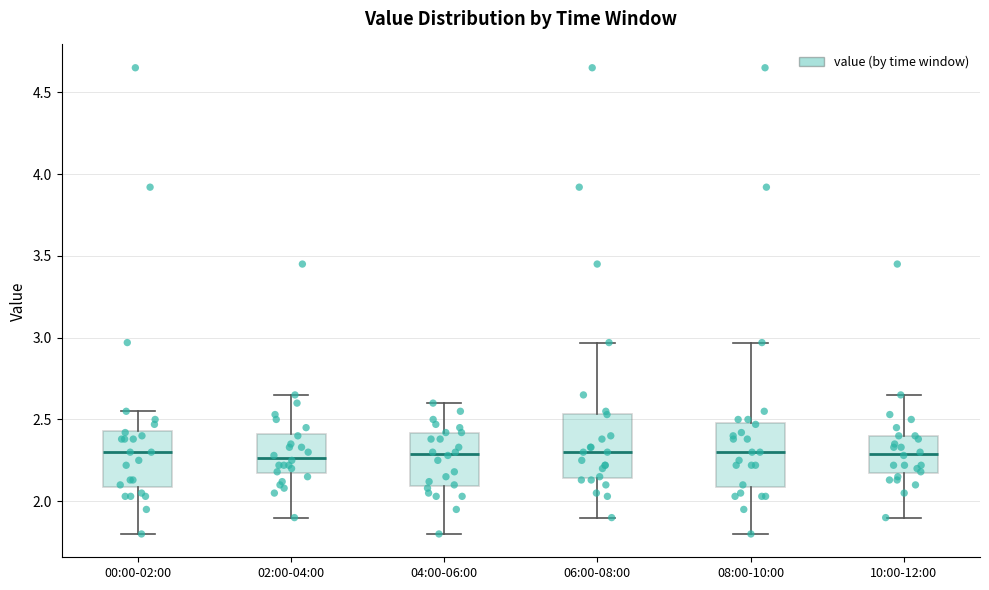

Reading left to right, transcribe this box plot: for each box, give where its median line is, the range the box spans, and where its two whiskers end, as read against the y-axis. The values are not printed on the chart, so give them approximately, as read against the axis.

00:00-02:00: median 2.30, box 2.10 to 2.45, whiskers 1.80 to 2.55
02:00-04:00: median 2.25, box 2.15 to 2.40, whiskers 1.90 to 2.65
04:00-06:00: median 2.30, box 2.10 to 2.40, whiskers 1.80 to 2.60
06:00-08:00: median 2.30, box 2.15 to 2.55, whiskers 1.90 to 2.95
08:00-10:00: median 2.30, box 2.10 to 2.50, whiskers 1.80 to 2.95
10:00-12:00: median 2.30, box 2.15 to 2.40, whiskers 1.90 to 2.65